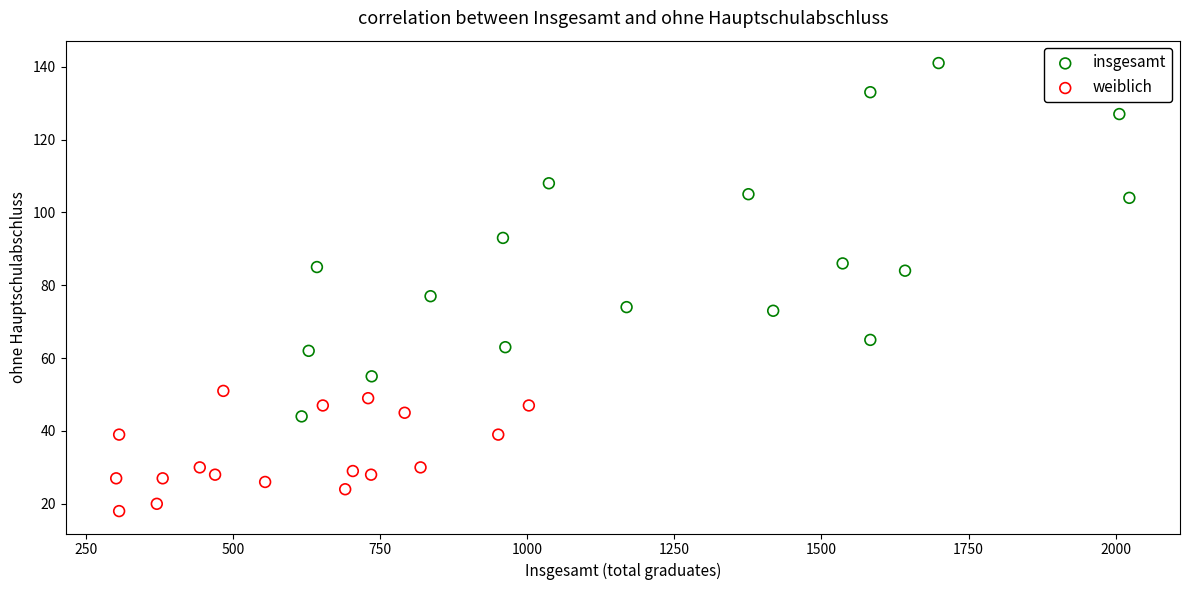

Which series reaches the minimum Y coordinate?

weiblich